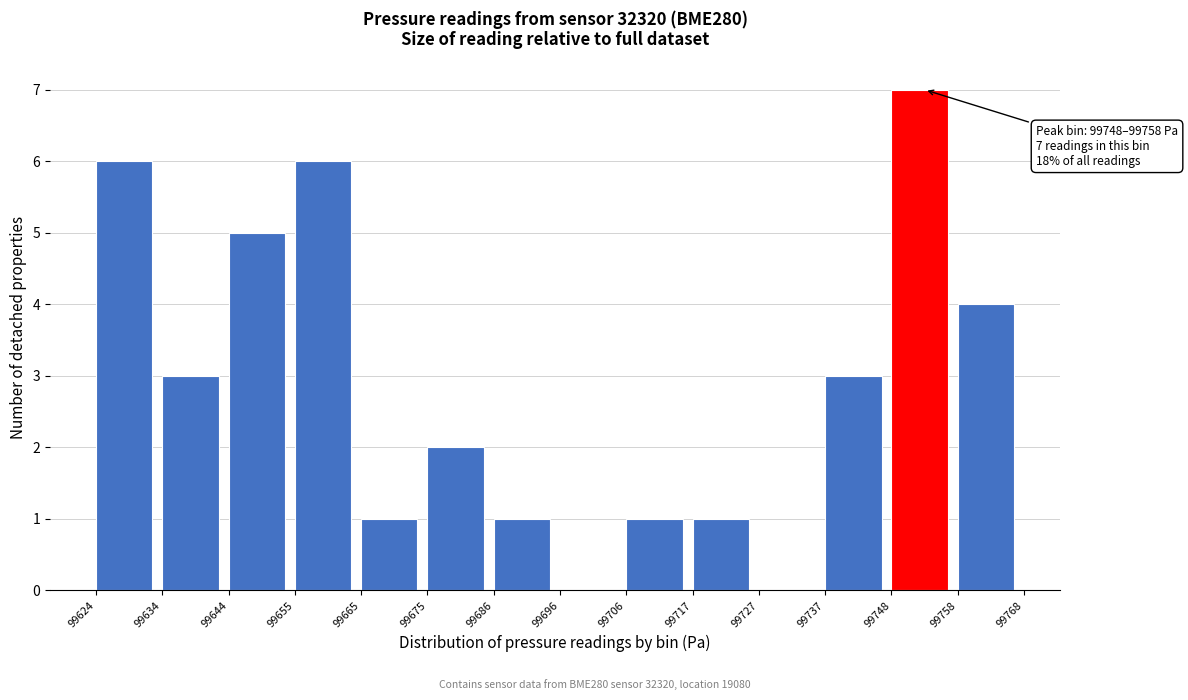

Over which range of the x-axis is the bar tallest?

99748 to 99758